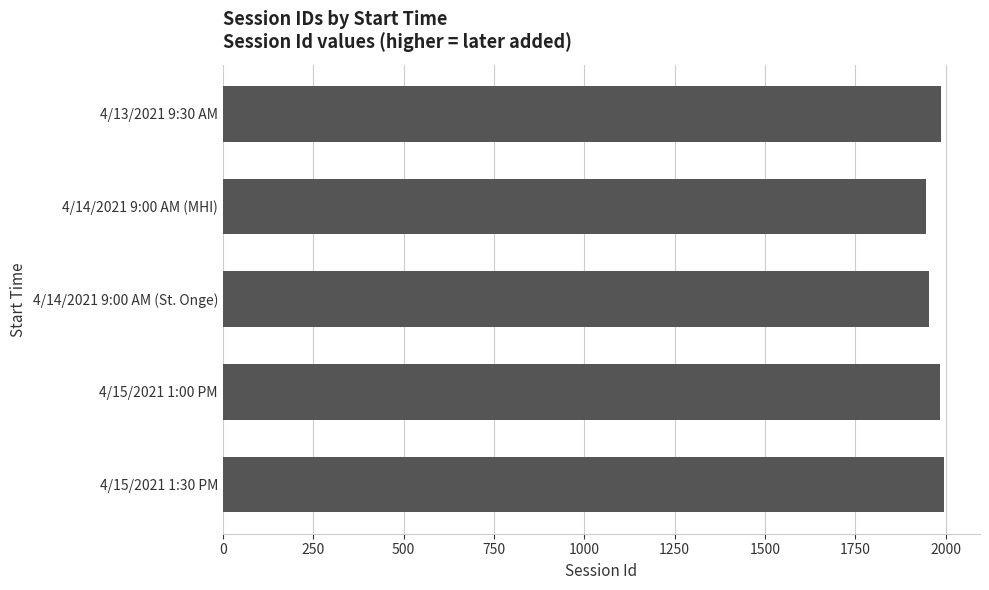

Is it true that the value at 4/15/2021 1:30 PM is 1995?

True